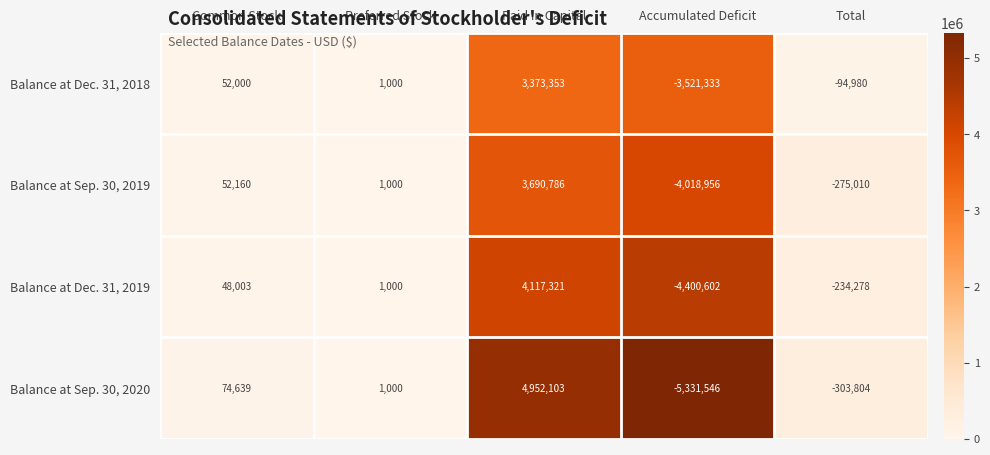

True or false: Balance at Sep. 30, 2019 has a value of 1000 at Preferred Stock.

True